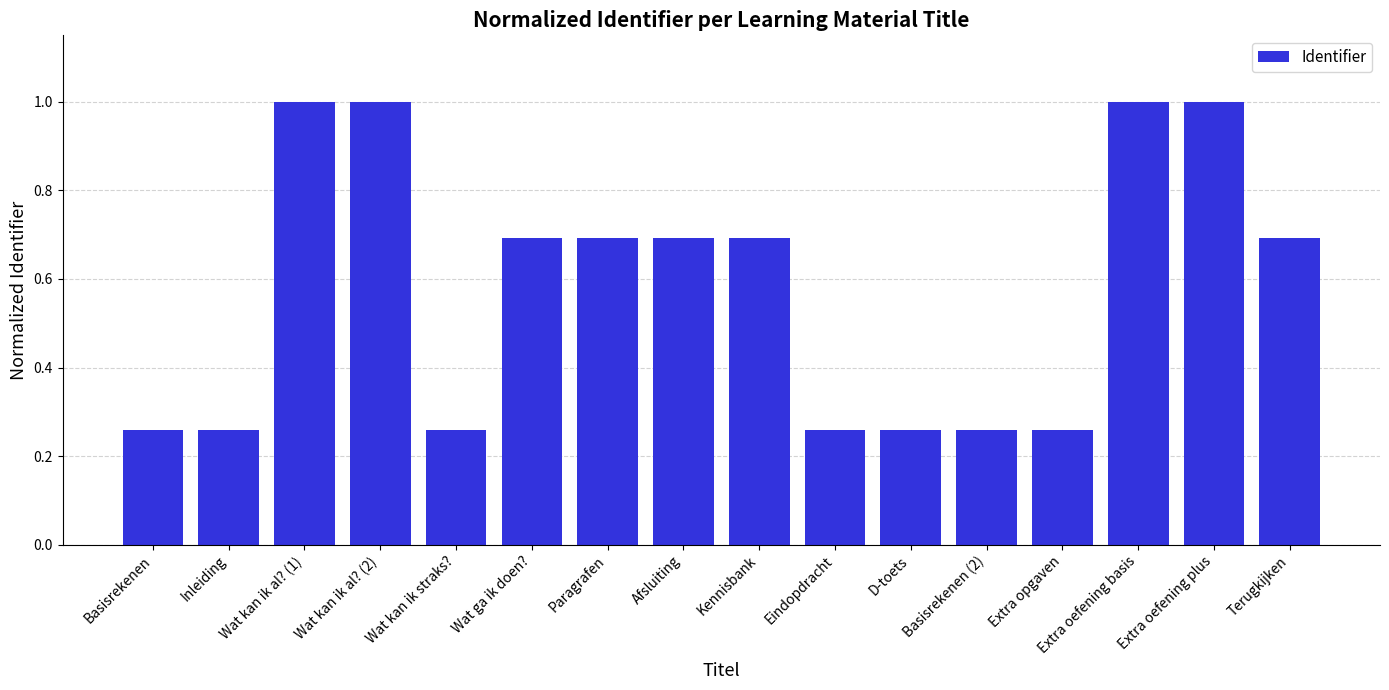

What is the difference between the maximum and minimum values?

0.7